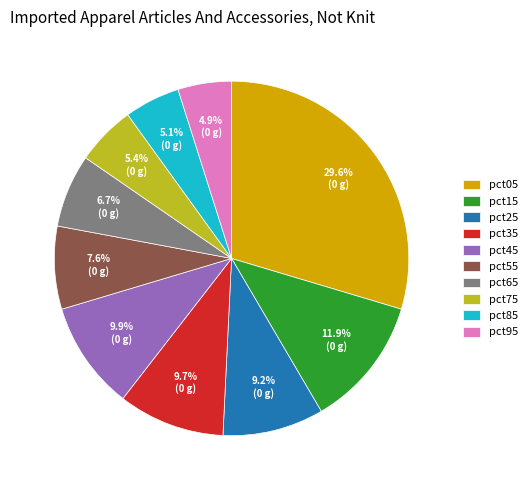

Is it true that pct25 is 9% of the pie?

True